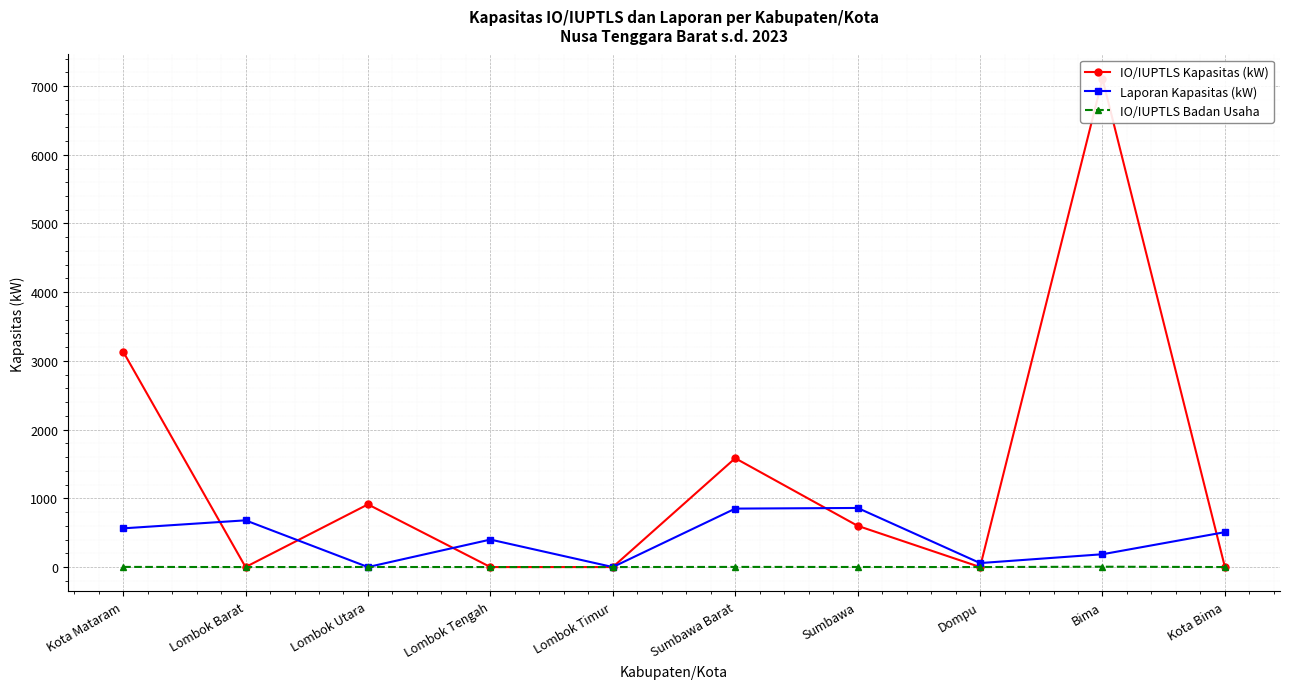

Rank the series by their maximum value, from highest to lowest.

IO/IUPTLS Kapasitas (kW), Laporan Kapasitas (kW), IO/IUPTLS Badan Usaha